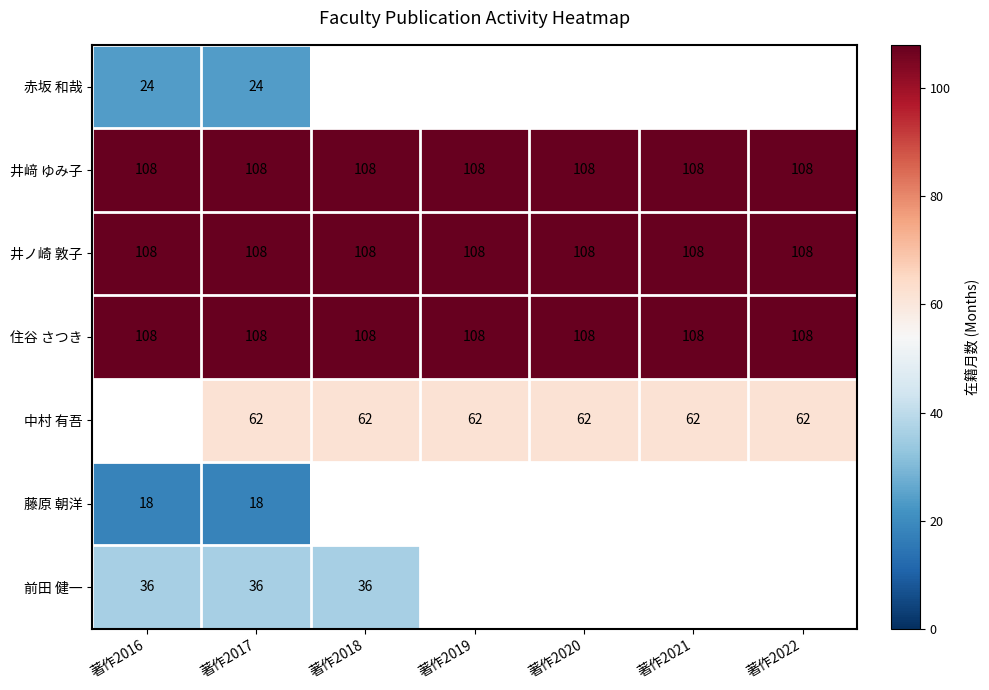

How many series are shown in this chart?

7